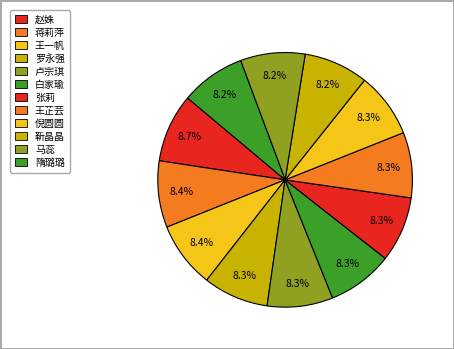

True or false: 倪圆圆 accounts for 8% of the total.

True